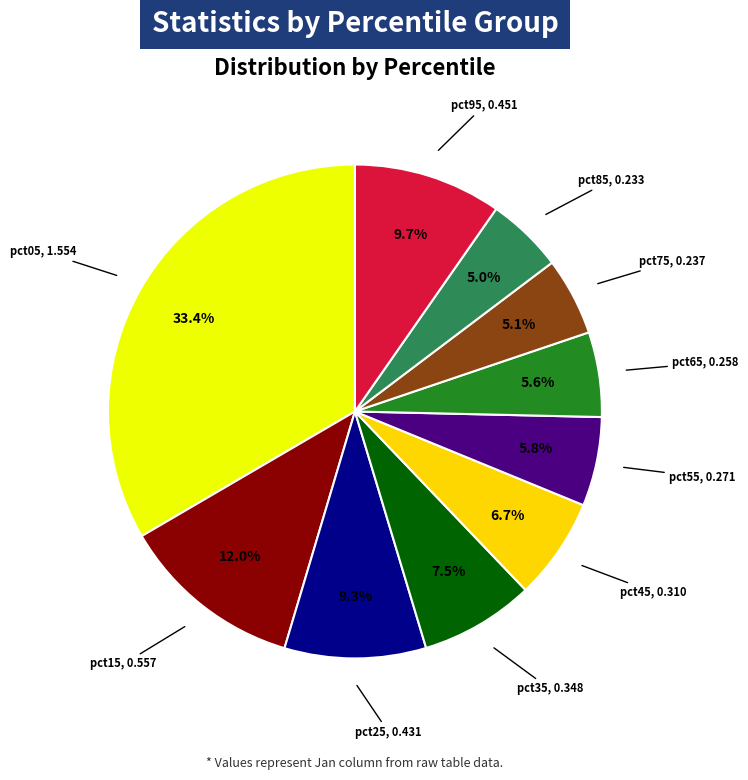

How many slices are in this pie chart?

10